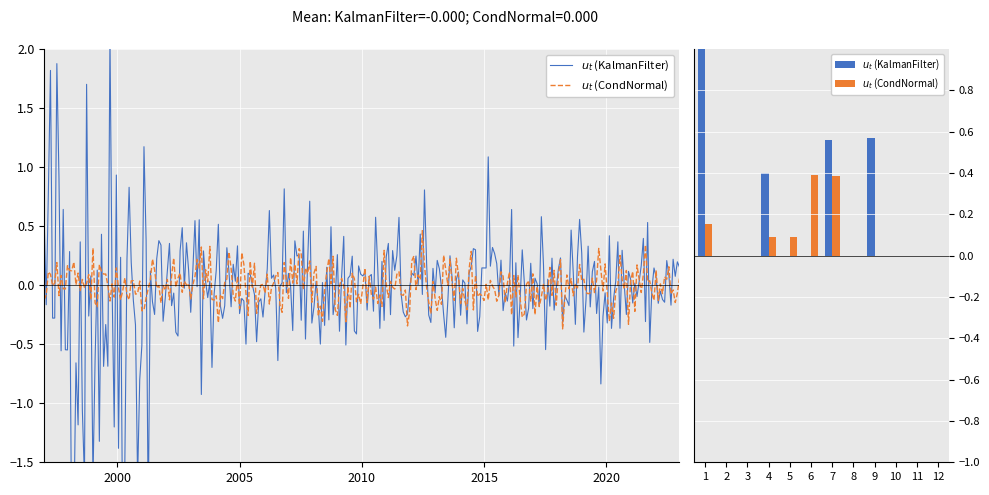

At how many categories does at least one series exceed 0?

6